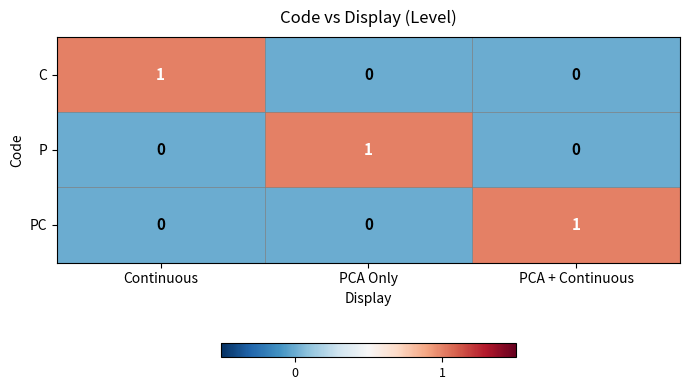

Count the P values in the range 0 to 1.

3